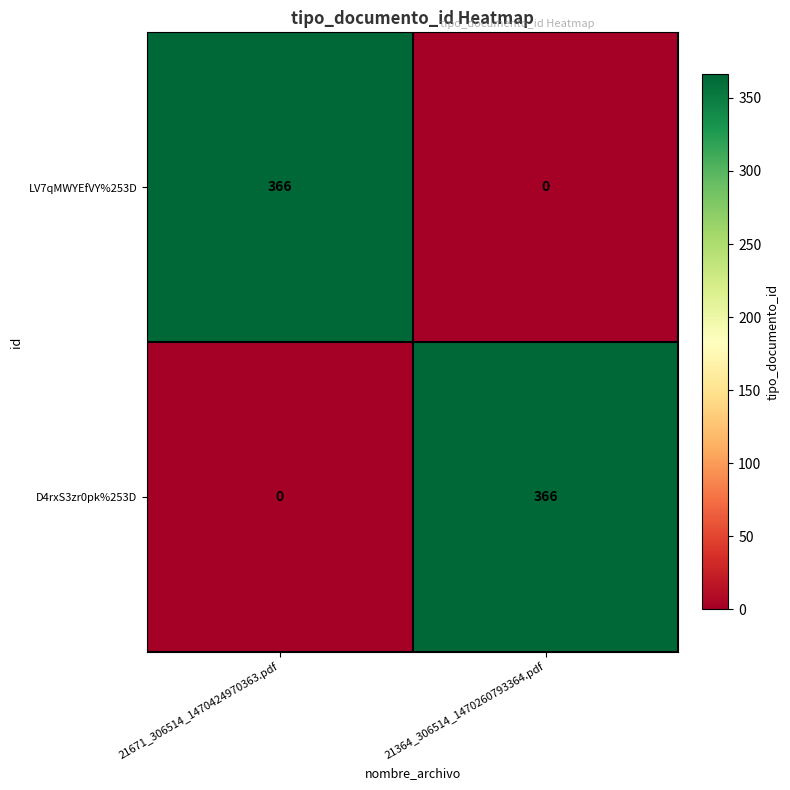

What is the difference between the highest and lowest values at 21364_306514_1470260793364.pdf?

366